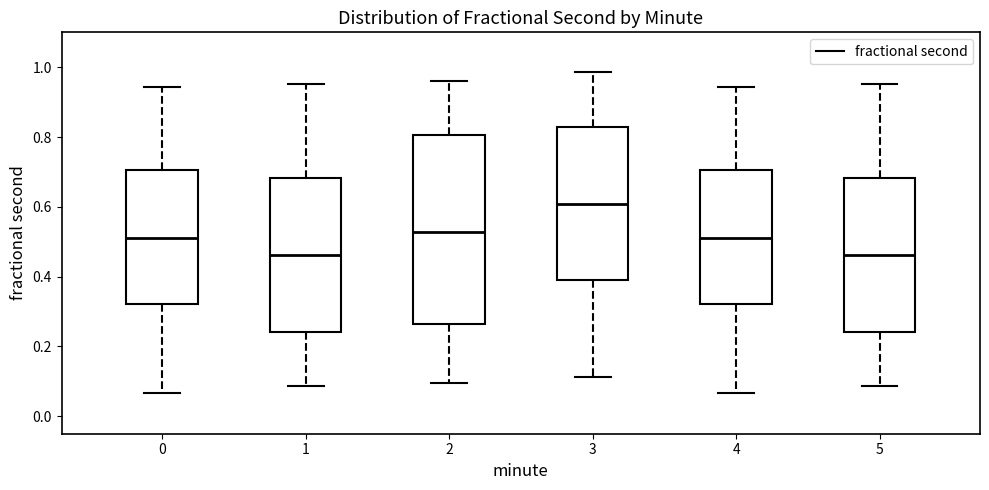

Reading left to right, read every box against the y-axis: the position of its median line, the range the box covers, and the ends of its whiskers. The values are not printed on the chart, so give them approximately, as read against the axis.

0: median 0.52, box 0.32 to 0.70, whiskers 0.06 to 0.94
1: median 0.46, box 0.24 to 0.68, whiskers 0.08 to 0.96
2: median 0.52, box 0.26 to 0.80, whiskers 0.10 to 0.96
3: median 0.60, box 0.38 to 0.82, whiskers 0.12 to 0.98
4: median 0.52, box 0.32 to 0.70, whiskers 0.06 to 0.94
5: median 0.46, box 0.24 to 0.68, whiskers 0.08 to 0.96